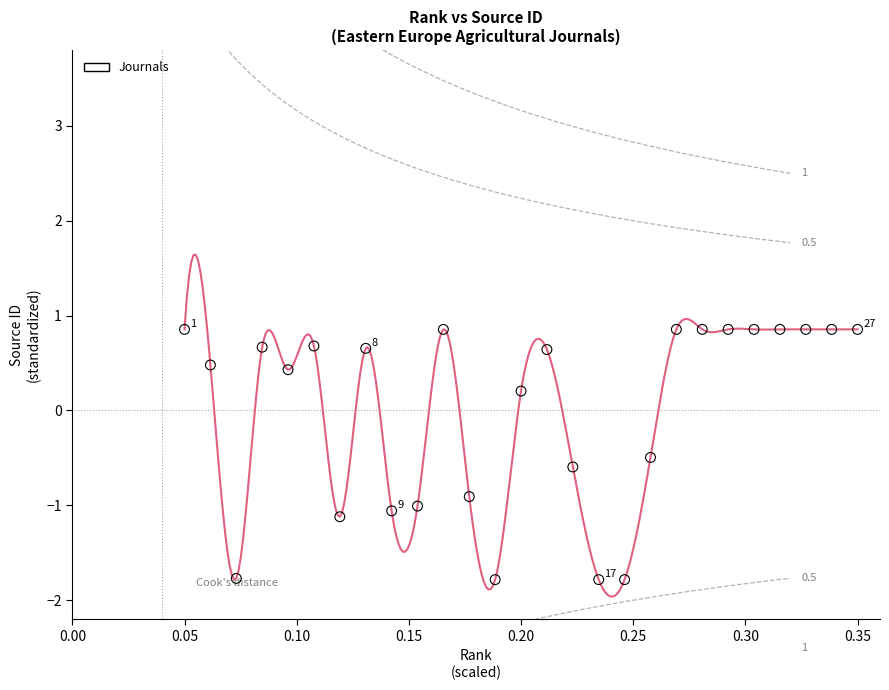

What is the range of X values (max minus min)?

0.3